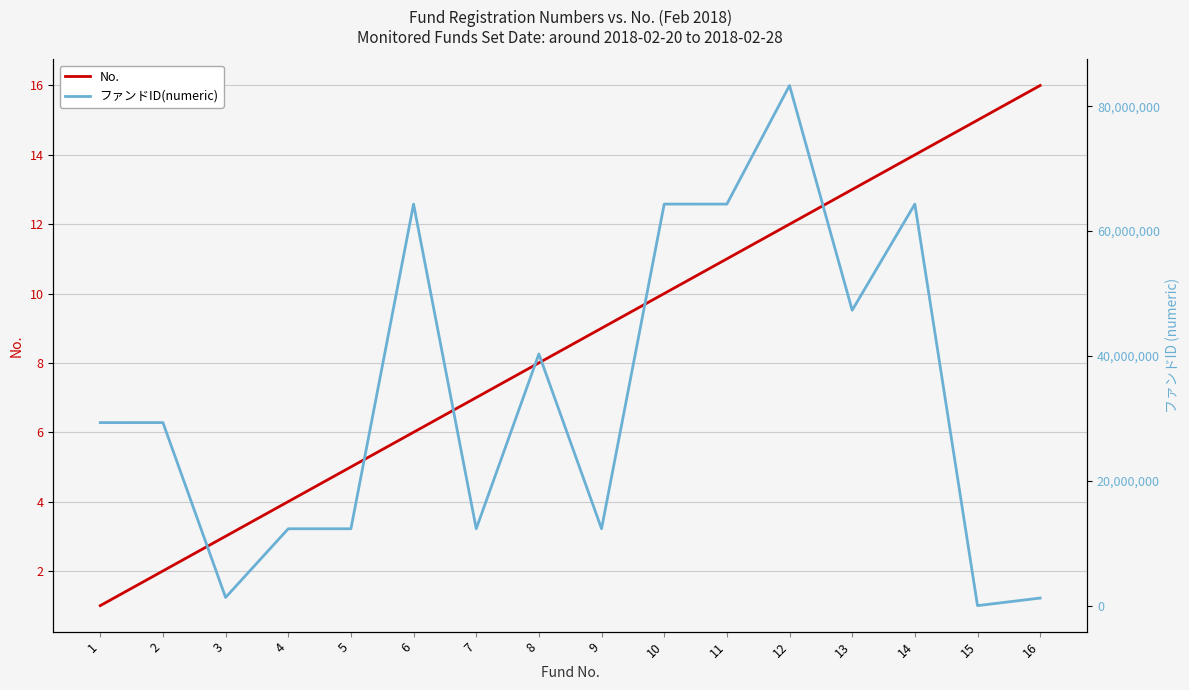

What is the highest value of the No. series?

16